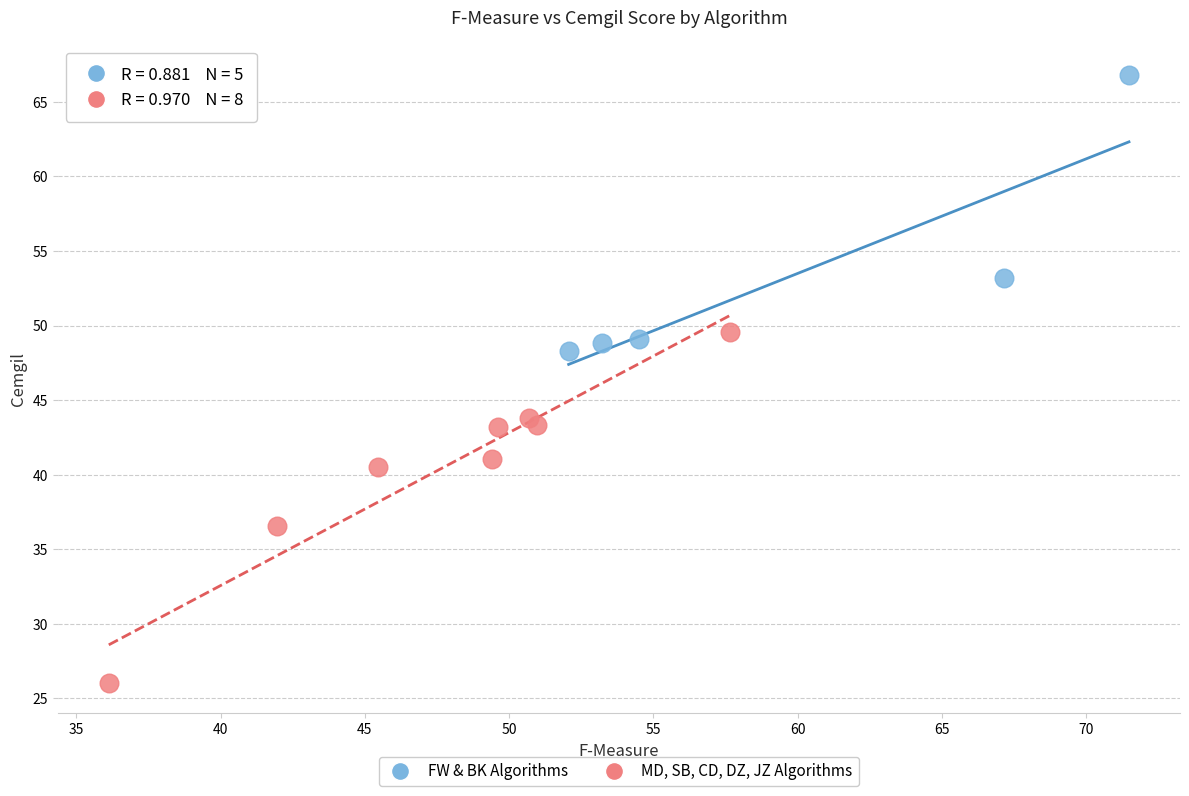

What are all the series names shown in the legend?

FW & BK Algorithms, MD, SB, CD, DZ, JZ Algorithms